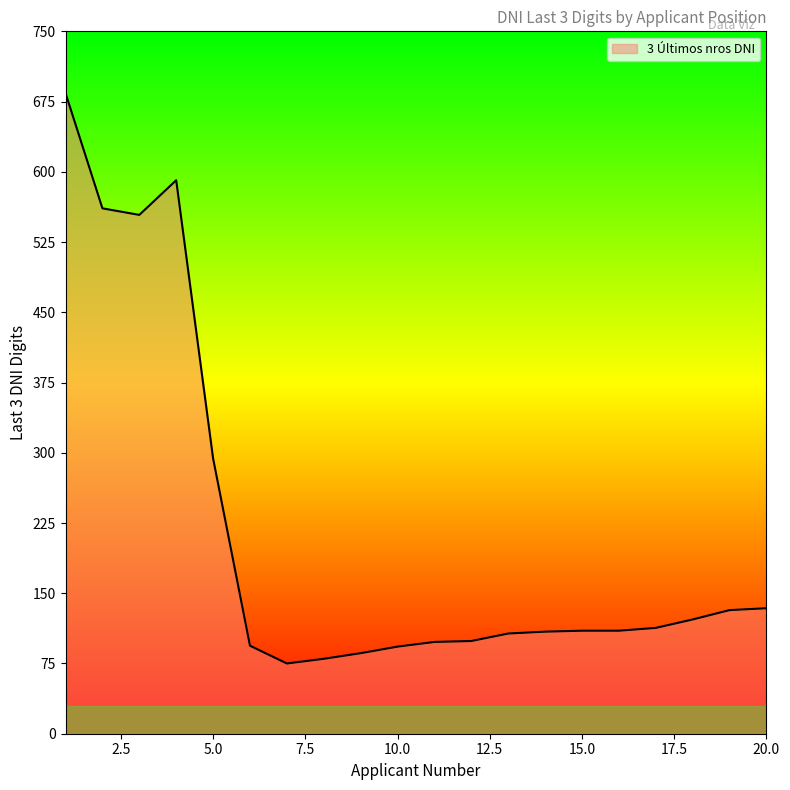

What is the maximum value shown in the chart?

684